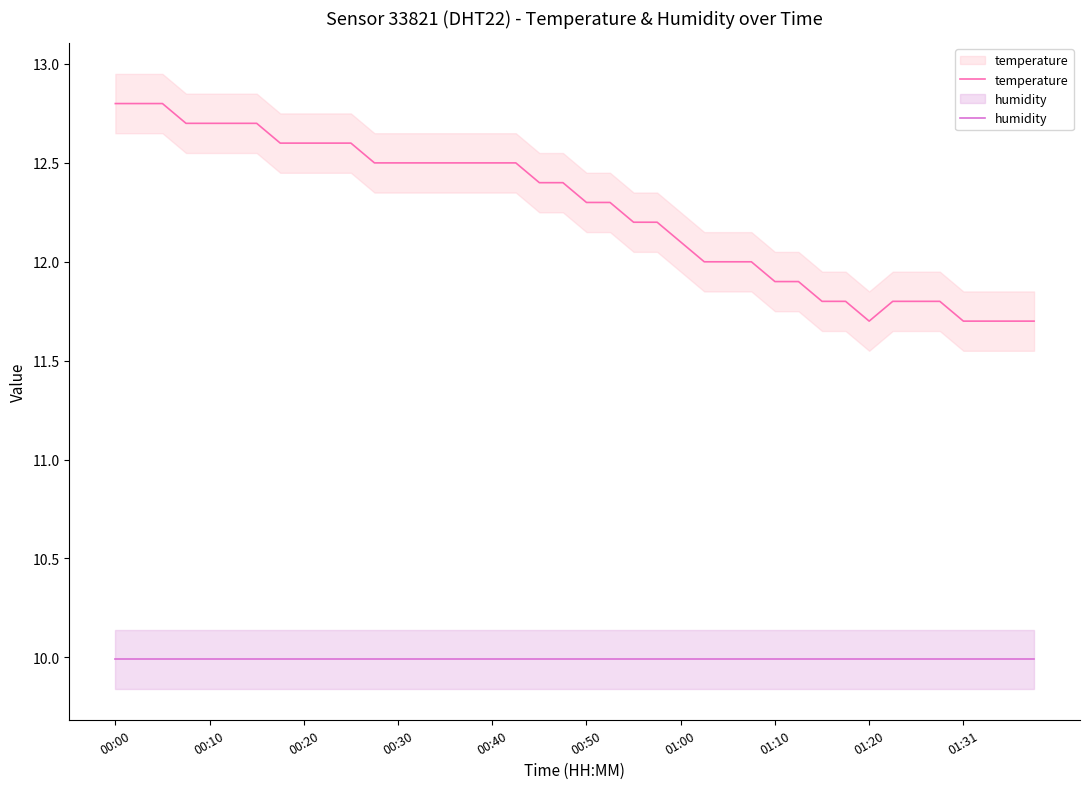

True or false: humidity and temperature cross at least once.

False